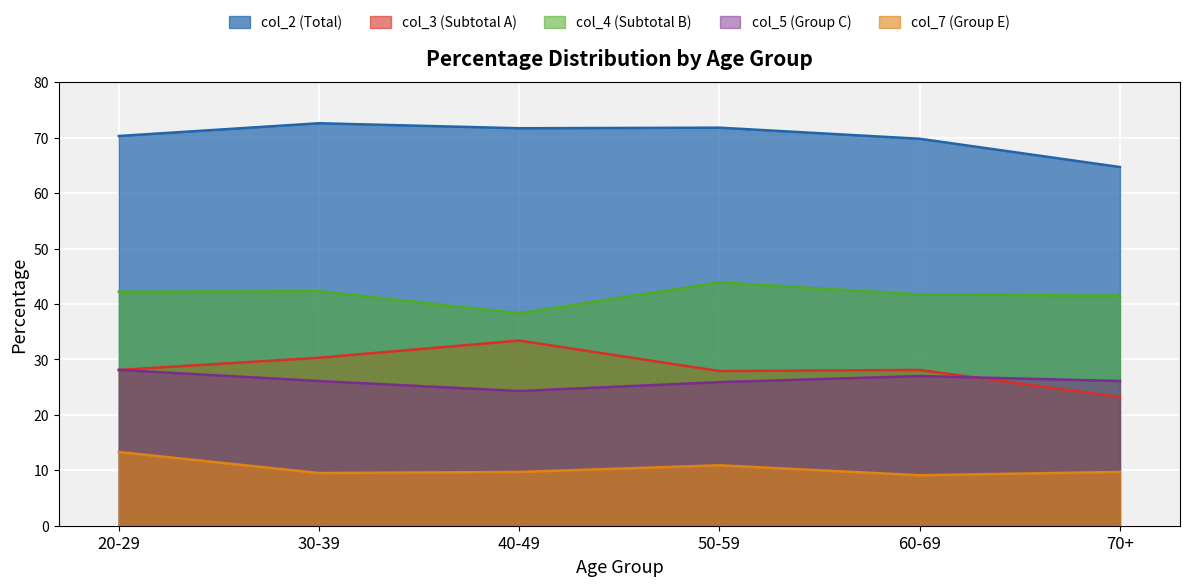

At how many categories does at least one series exceed 60?

6